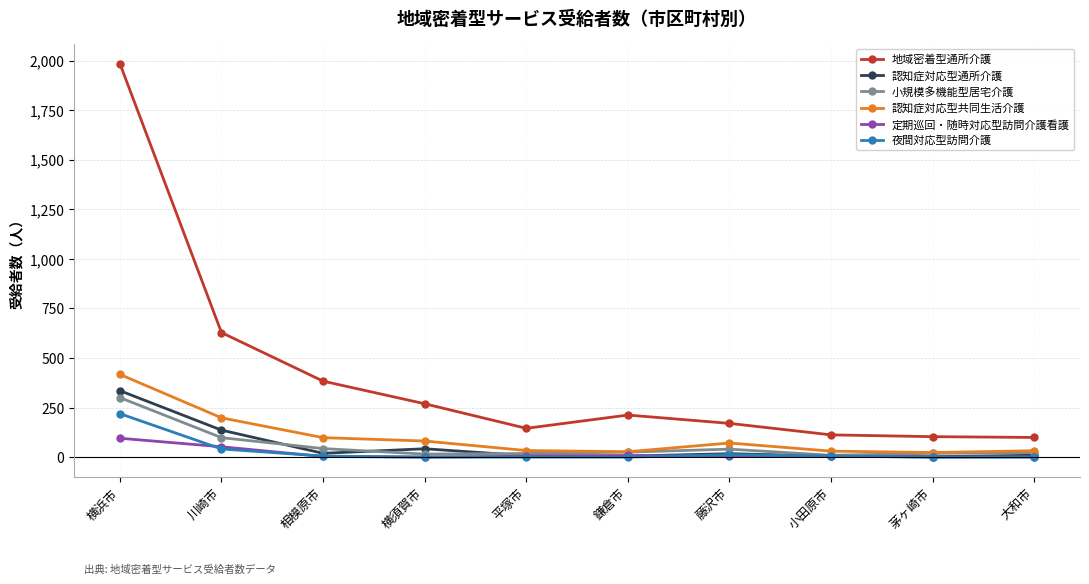

Is it true that 認知症対応型通所介護 equals 2 at 茅ヶ崎市?

True